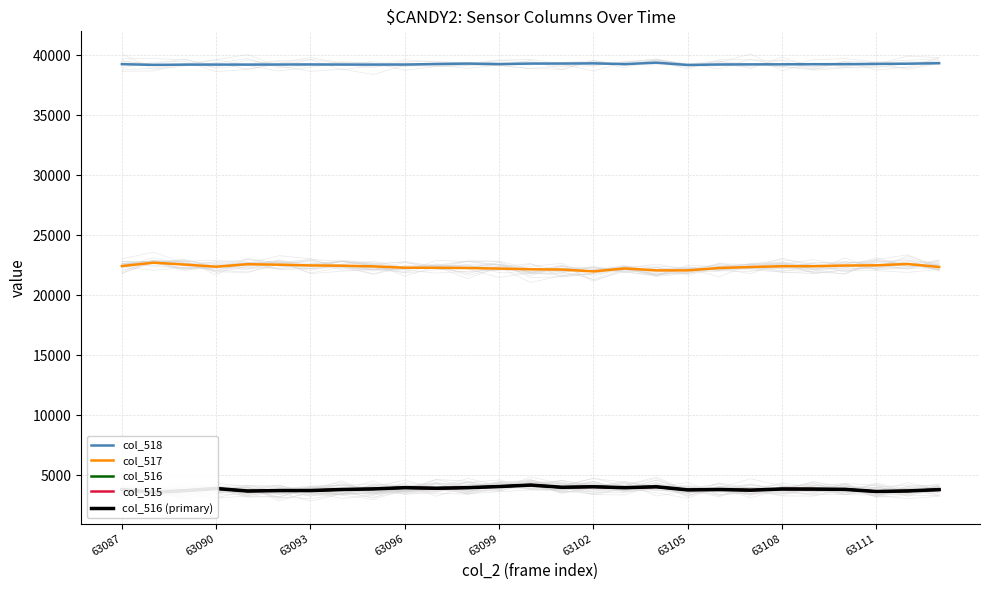

What is the difference between the second highest and minimum values in the col_516 (primary) series?

475